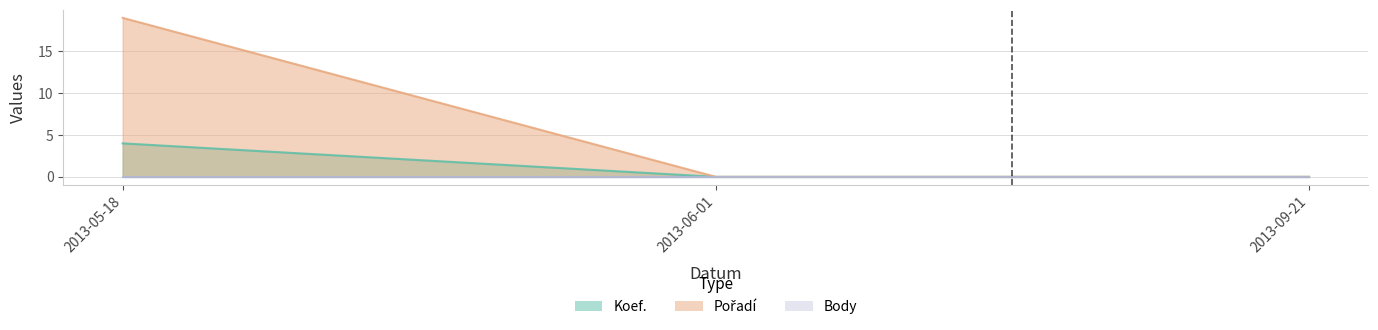

At which category is the sum across all series the highest?

2013-05-18